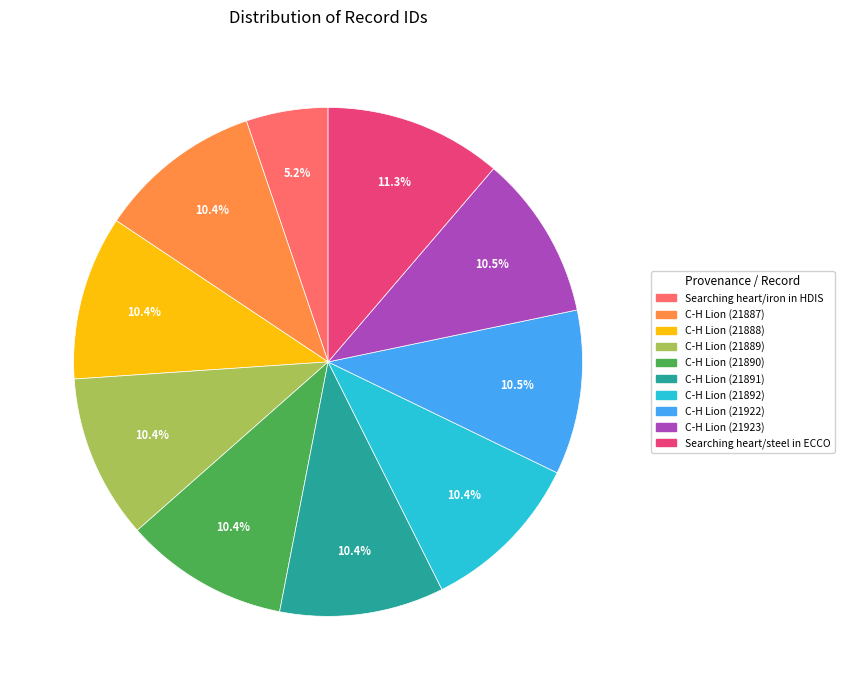

What is the largest slice in the pie chart?

Searching heart/steel in ECCO